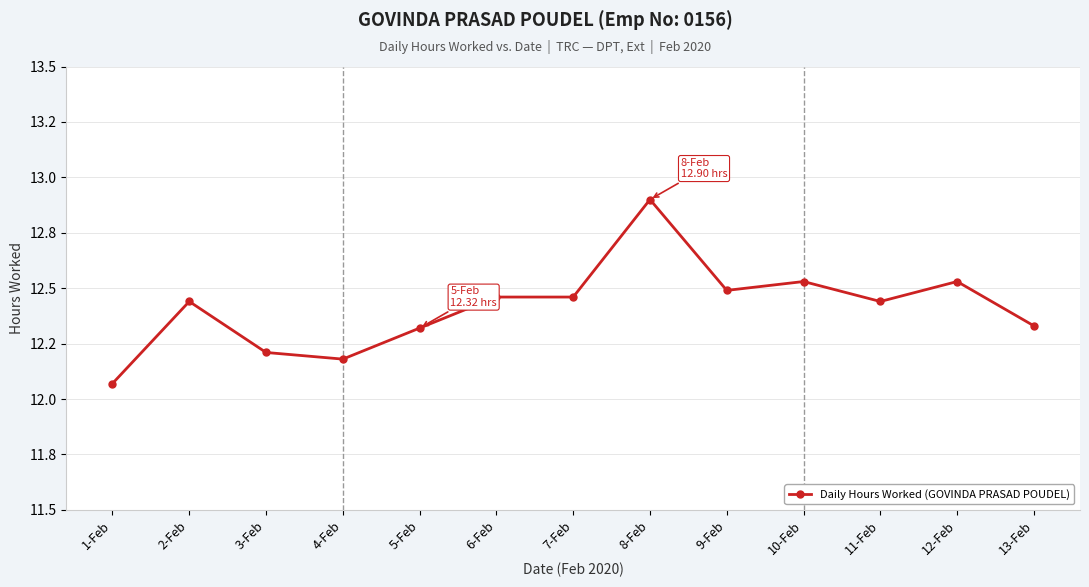

Reading left to right, extract all data points from this chart.

12.1	12.4	12.2	12.2	12.3	12.5	12.5	12.9	12.5	12.5	12.4	12.5	12.3